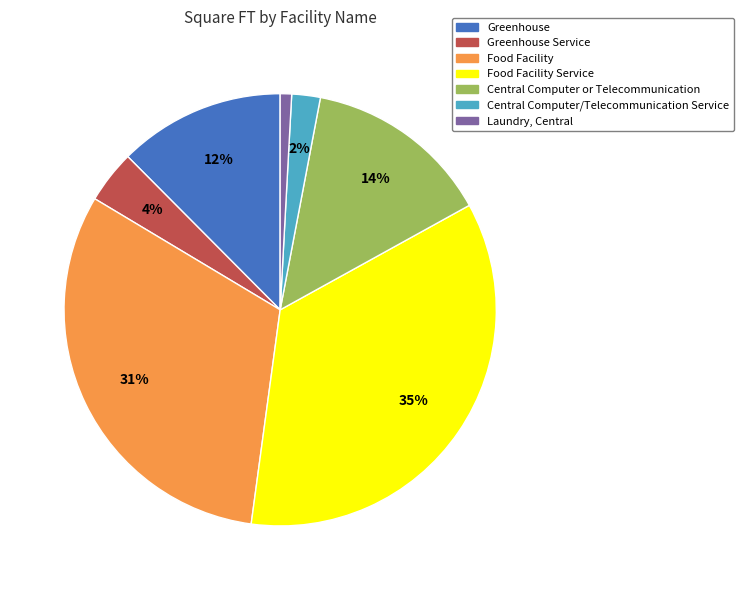

How many segments does this pie chart have?

7